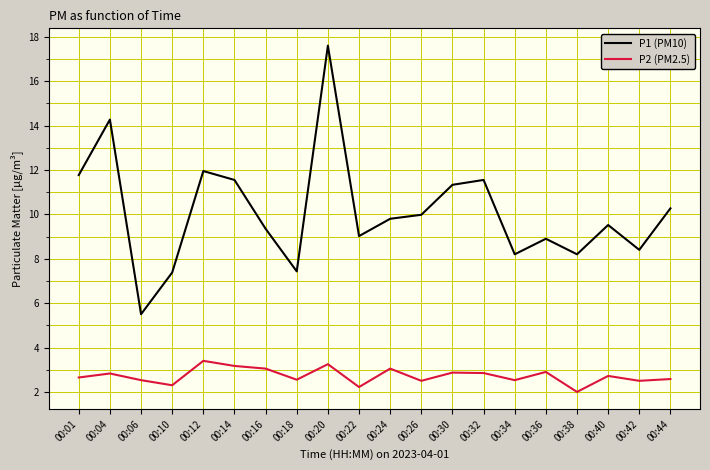

Does the chart display data point markers on the line(s)?

No